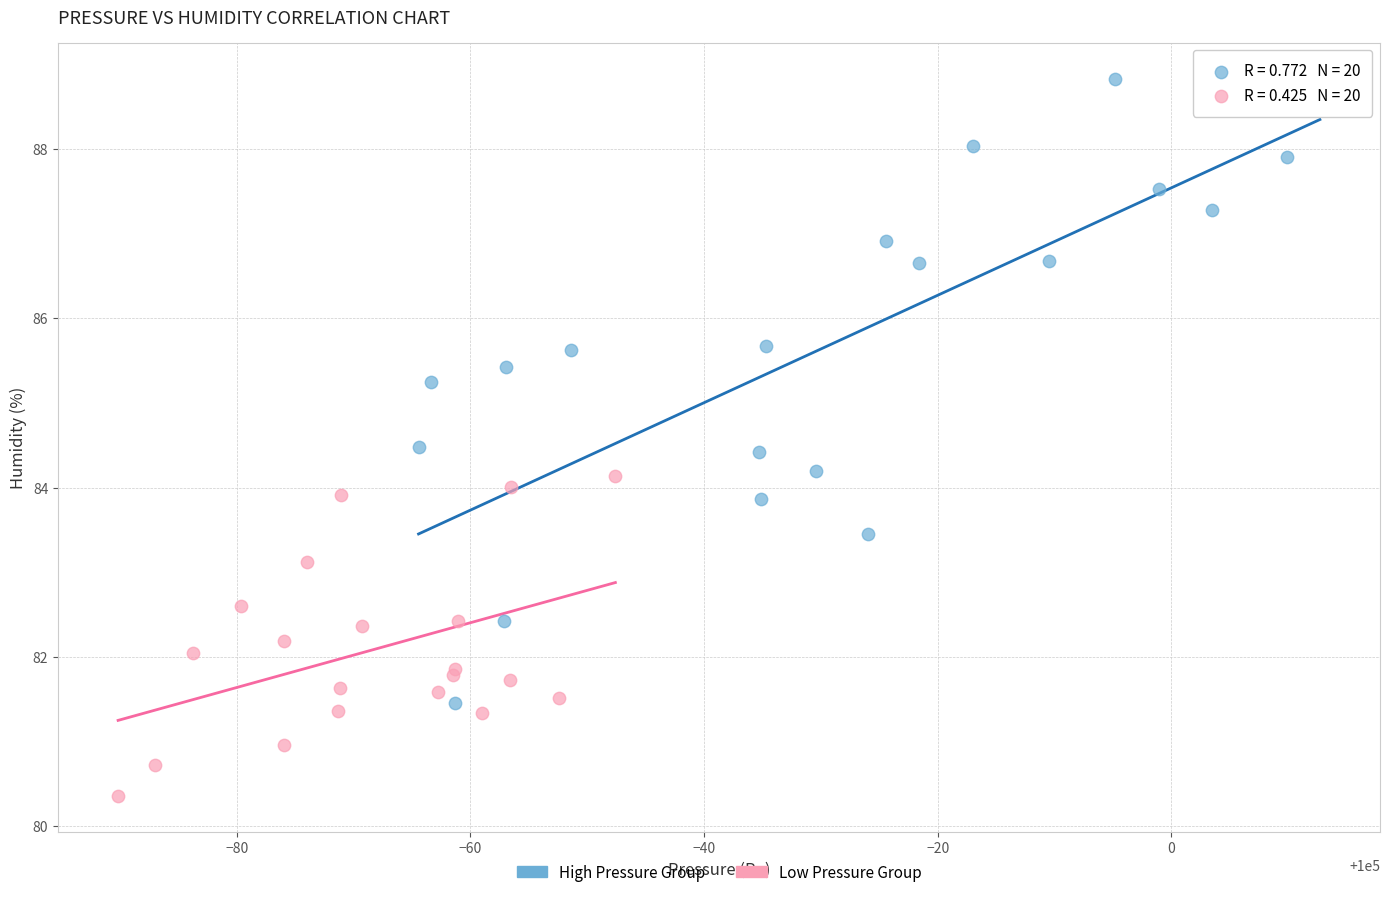

Which series contains the highest Y value?

High Pressure Group